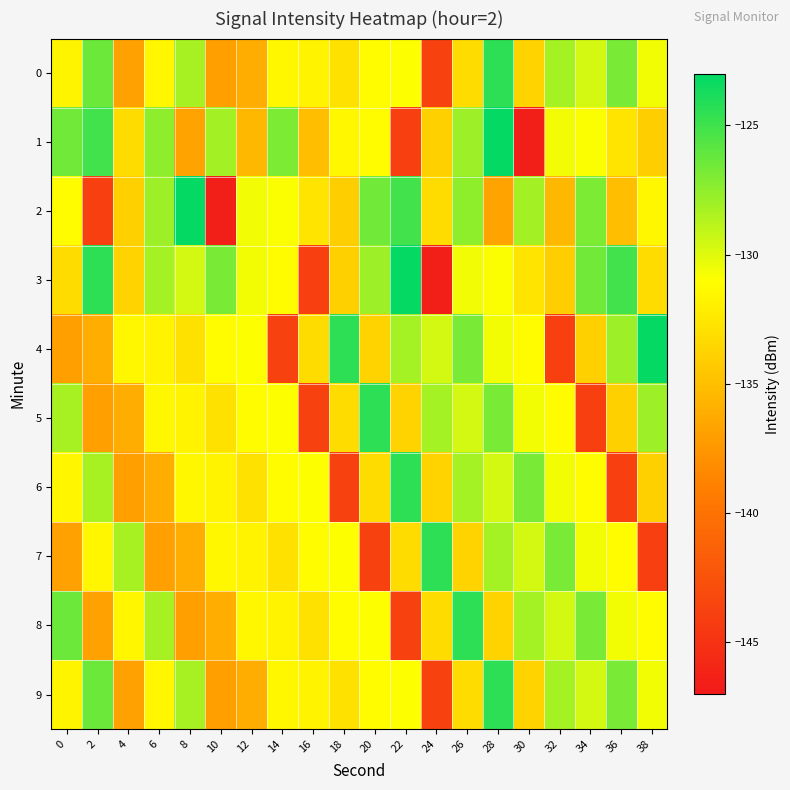

At how many categories does at least one series exceed -138?

20